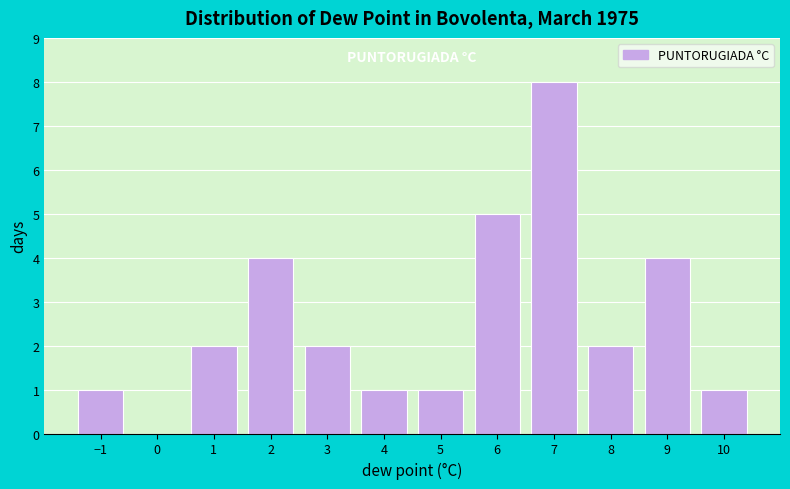

Reading left to right, transcribe this chart: for each bar, give the range it covers on the x-axis and its height. The values are not printed on the chart, so give them approximately, as read against the axis.

-1.5 to -0.5: 1
-0.5 to 0.5: 0
0.5 to 1.5: 2
1.5 to 2.5: 4
2.5 to 3.5: 2
3.5 to 4.5: 1
4.5 to 5.5: 1
5.5 to 6.5: 5
6.5 to 7.5: 8
7.5 to 8.5: 2
8.5 to 9.5: 4
9.5 to 10.5: 1